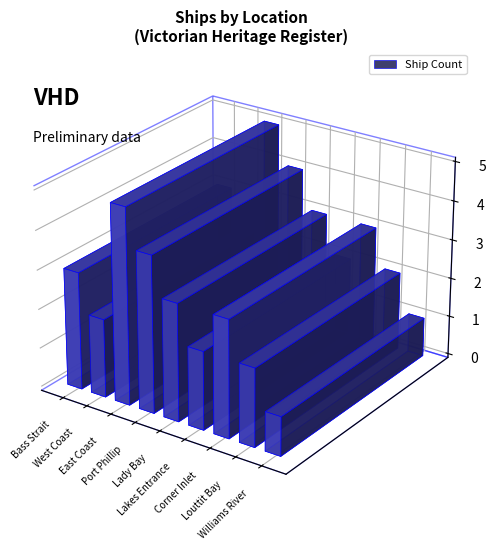

Where is the data nearest to the value 3?

Bass Strait